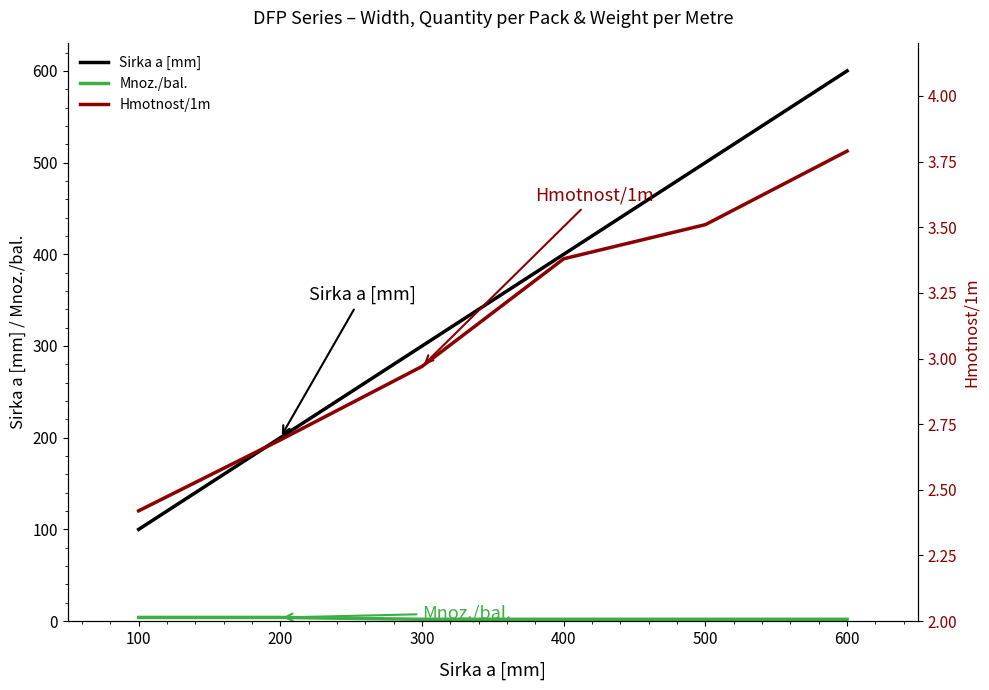

What is the average value of the Sirka a [mm] series?

350